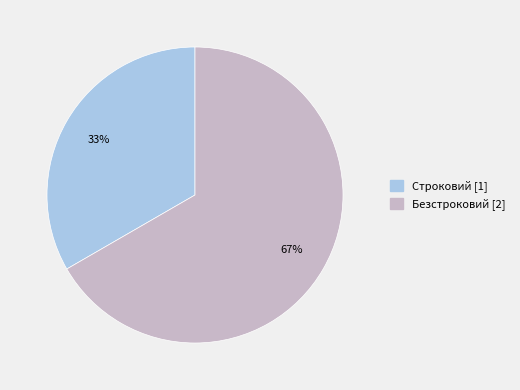

Which slice is the largest?

Безстроковий